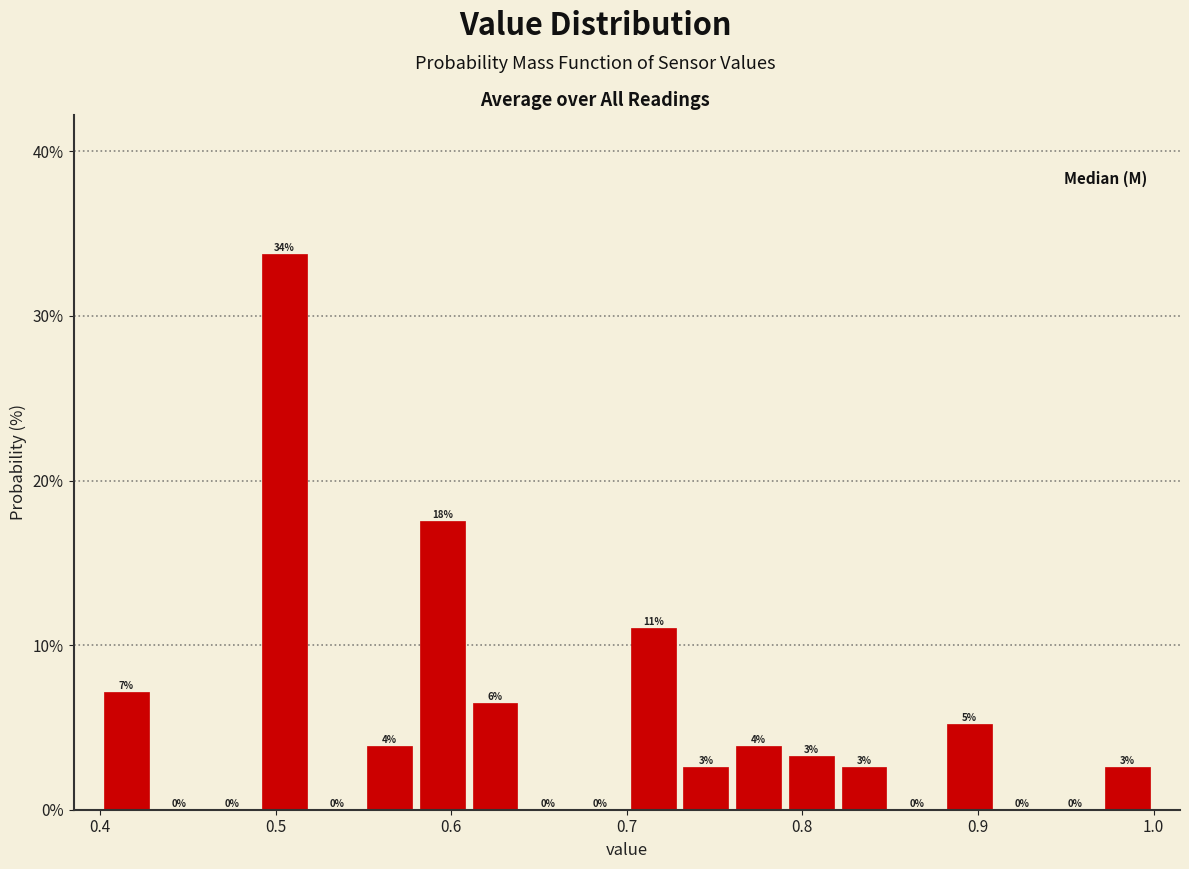

Around what value on the x-axis is the tallest bar? Give the approximate position of its centre, as read against the axis.

0.51